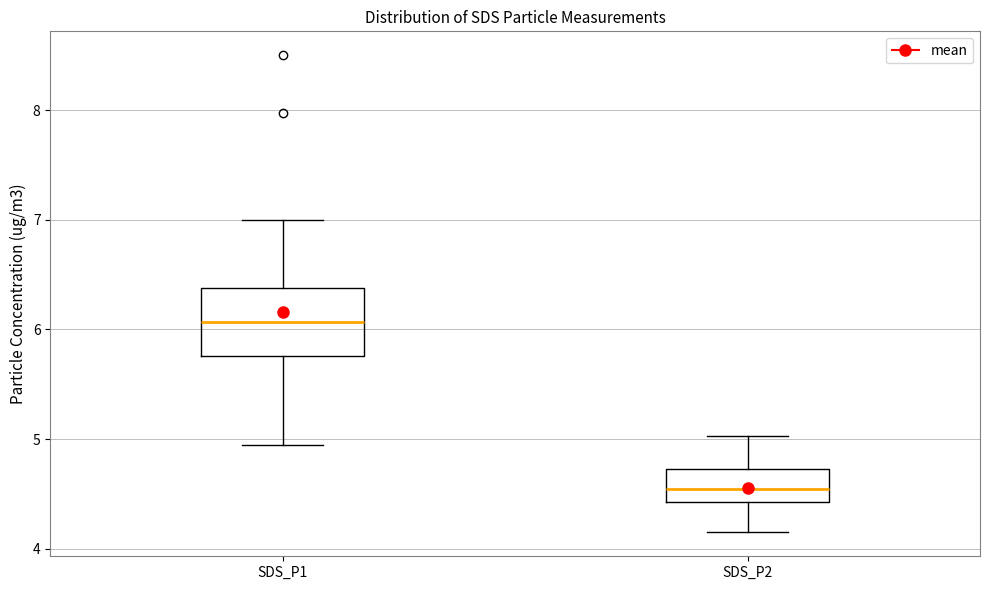

Where is the upper edge of the box for SDS_P1 on the y-axis? The values are not printed on the chart, so give them approximately, as read against the axis.

6.4